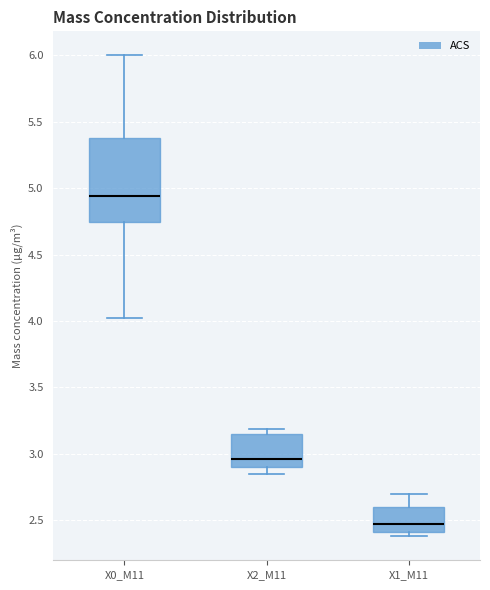

Where does the upper whisker of the box for X1_M11 end on the y-axis? The values are not printed on the chart, so give them approximately, as read against the axis.

2.70